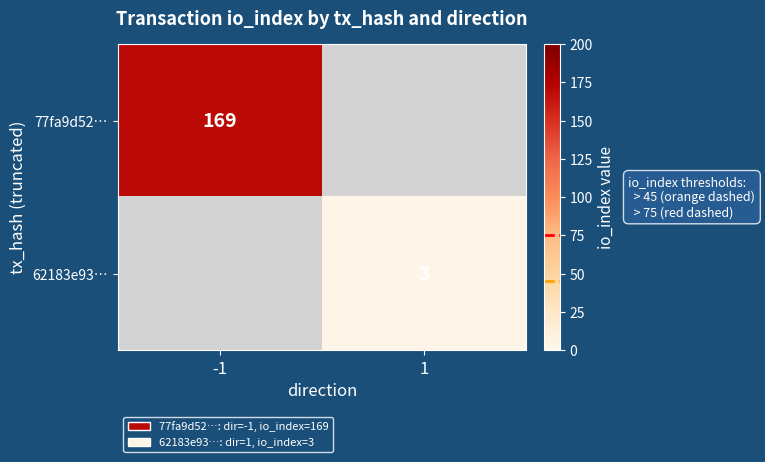

Is it true that 77fa9d52… equals 100 at -1?

False